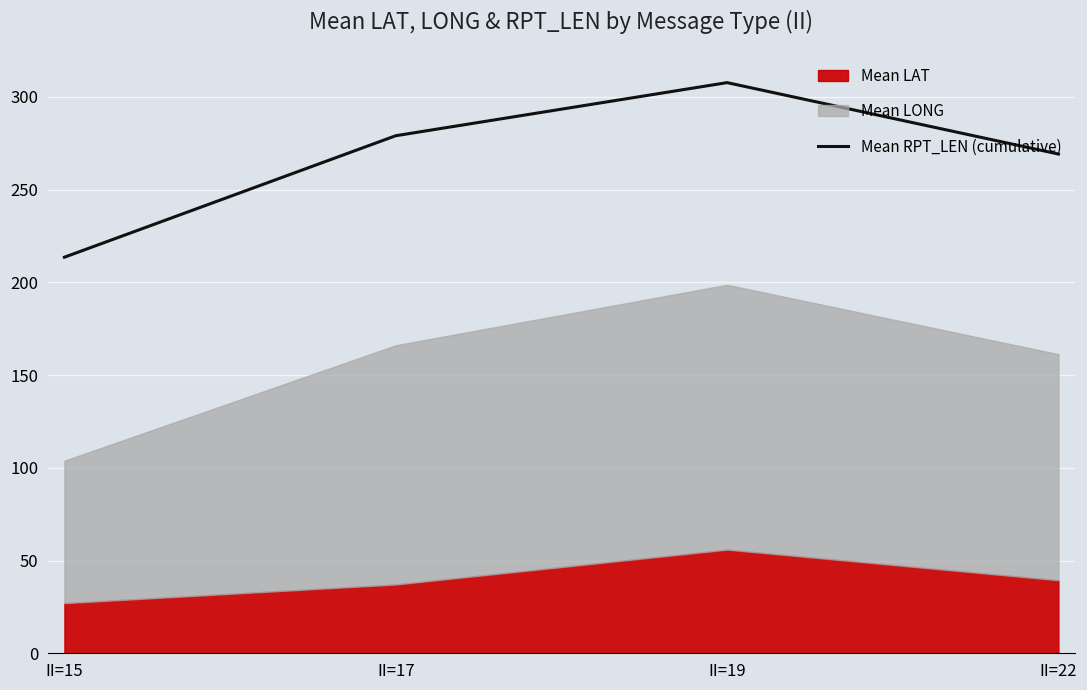

Reading right to left, what are all the values shown in this chart?

269.2	307.7	279.1	213.6